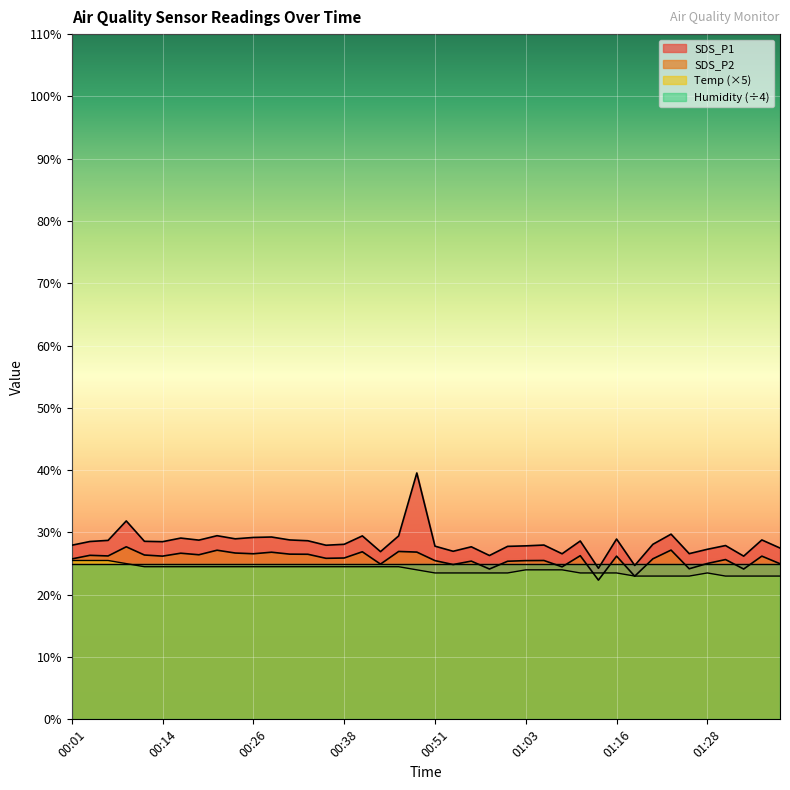

How many lines are shown in the chart?

4